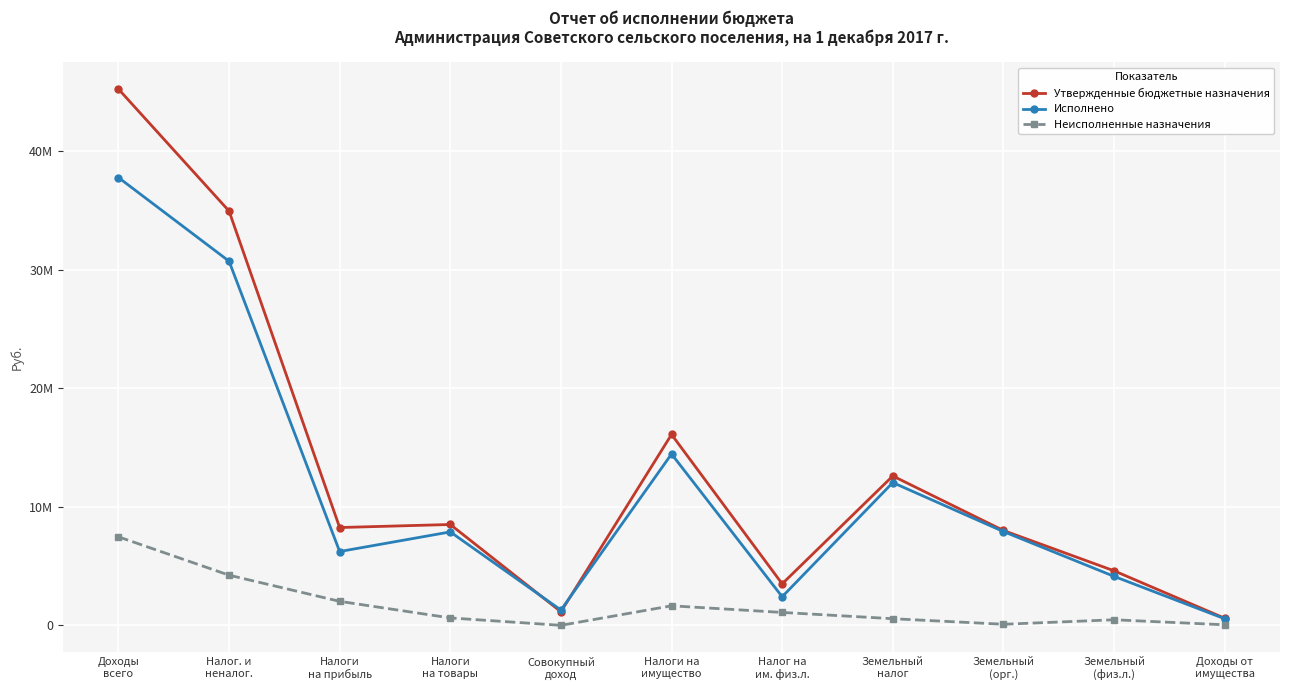

What is the difference between the maximum and minimum values in the Неисполненные назначения series?

7467283.1